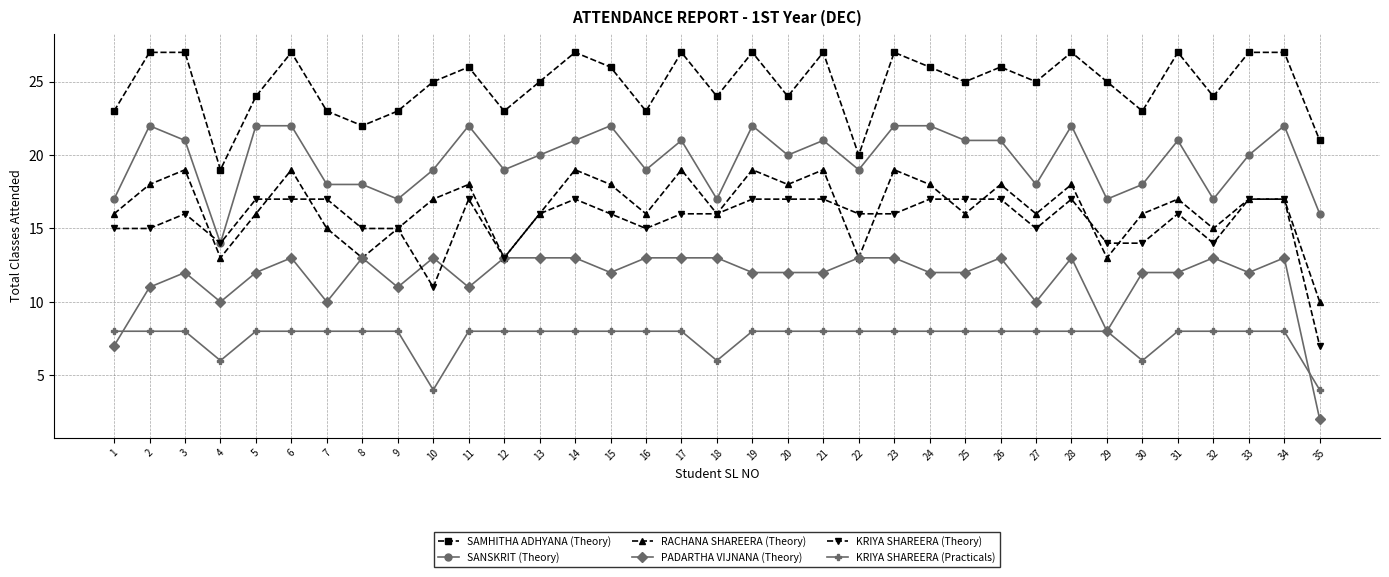

What is the sum of all SANSKRIT (Theory) values?

690